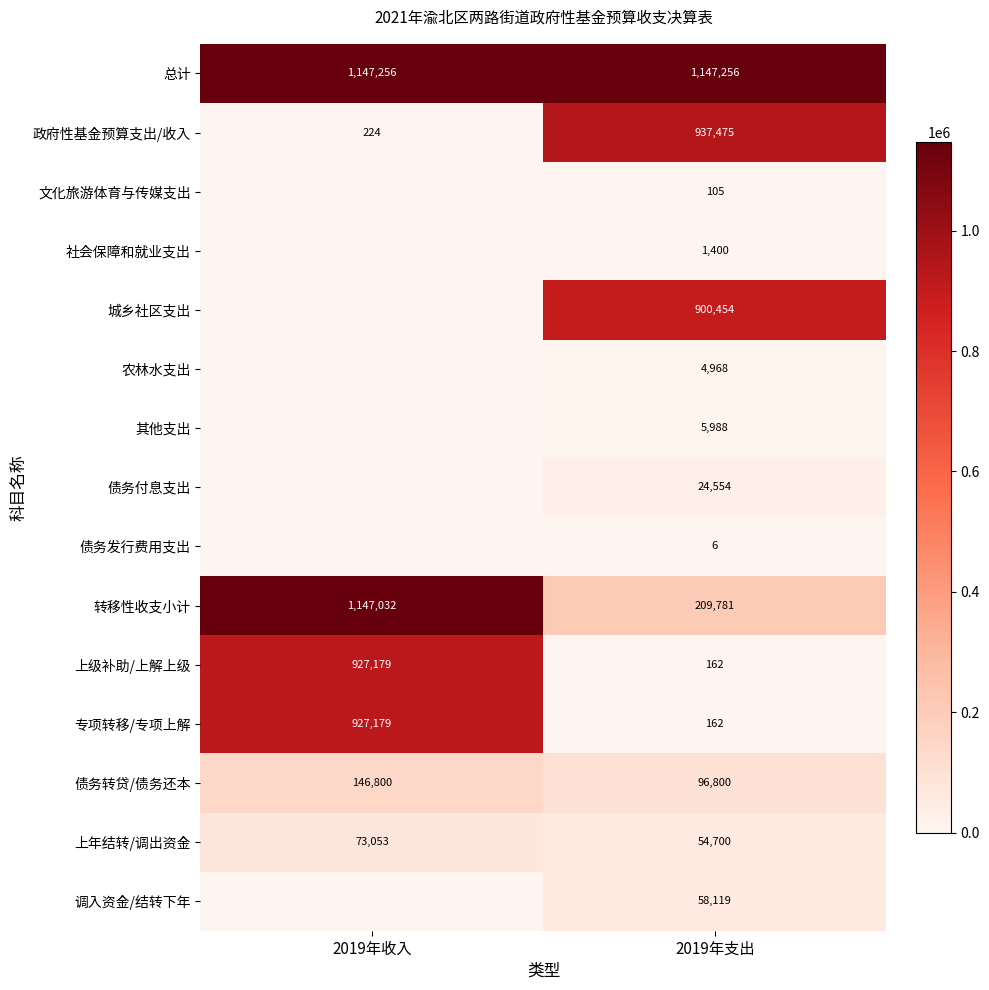

Between 2019年支出 and 2019年收入, which is larger?

2019年支出